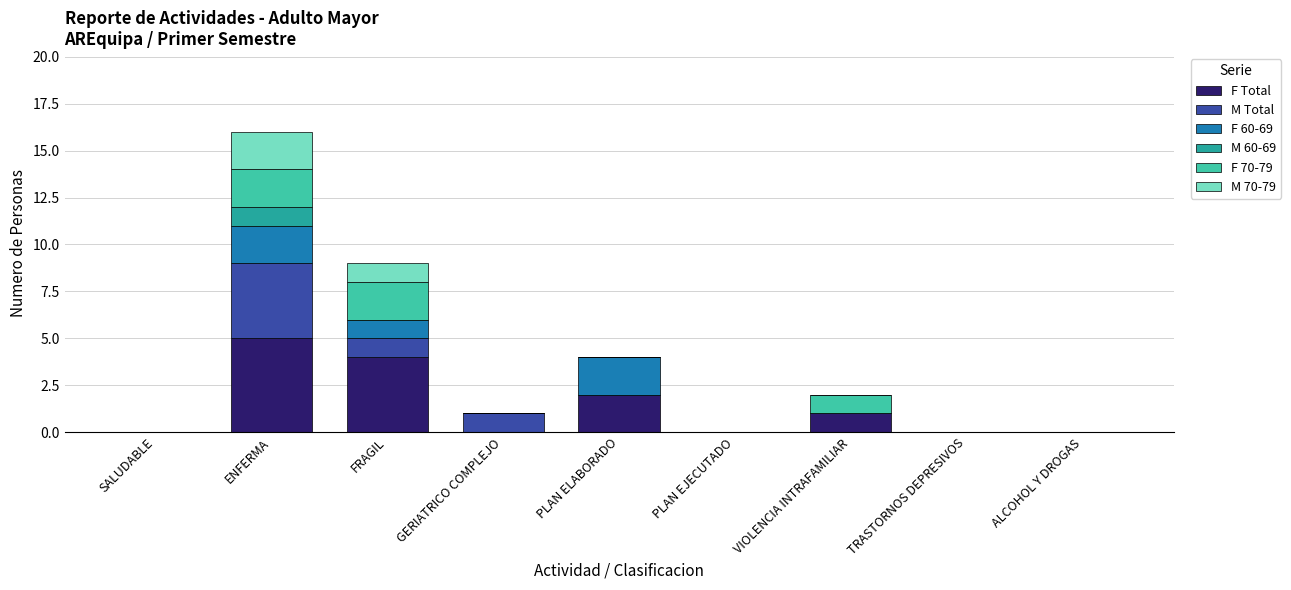

At which label does F Total reach its peak?

ENFERMA